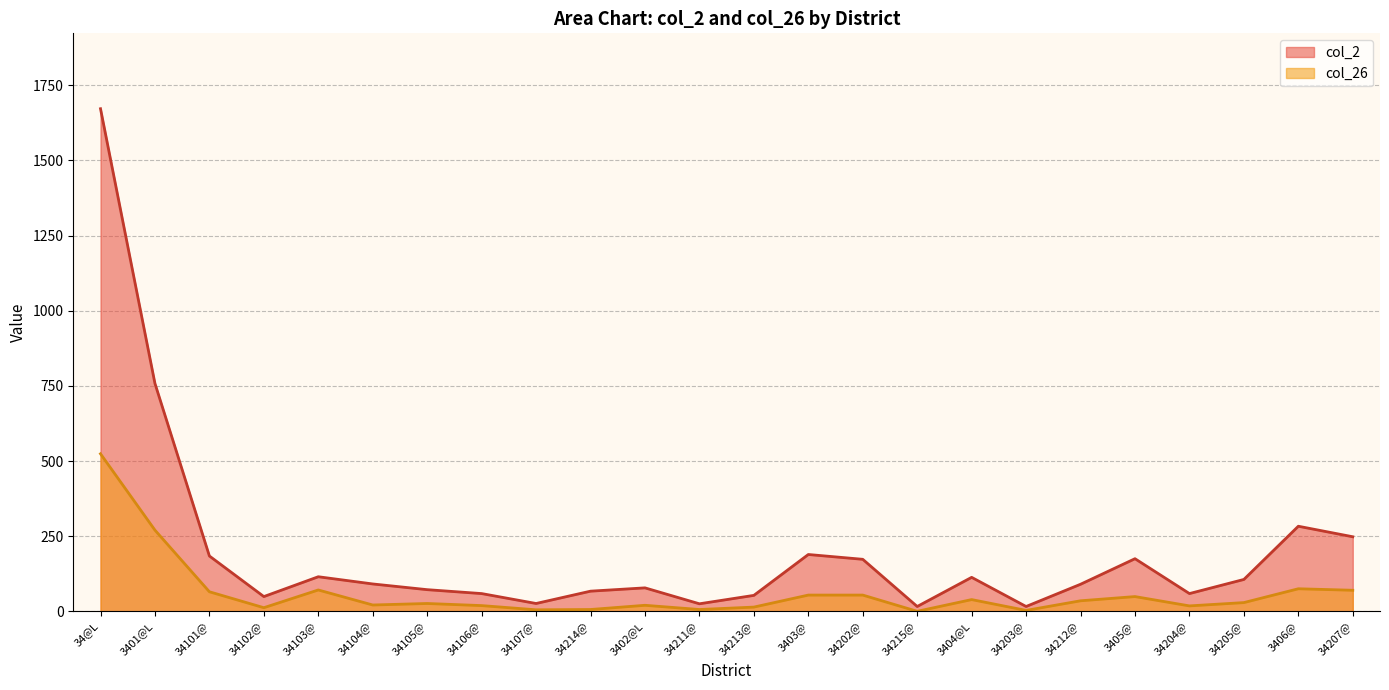

At which category does col_2 reach its first local peak?

34103@